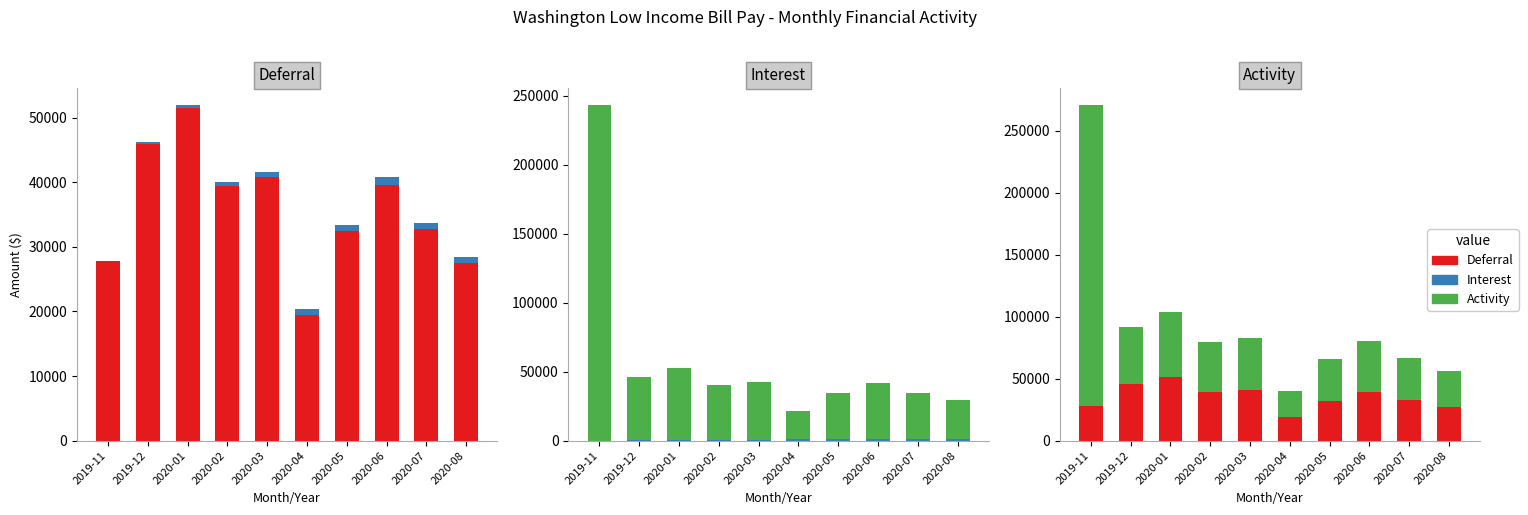

Is it true that Activity equals 67096.9 at 2019-12?

False